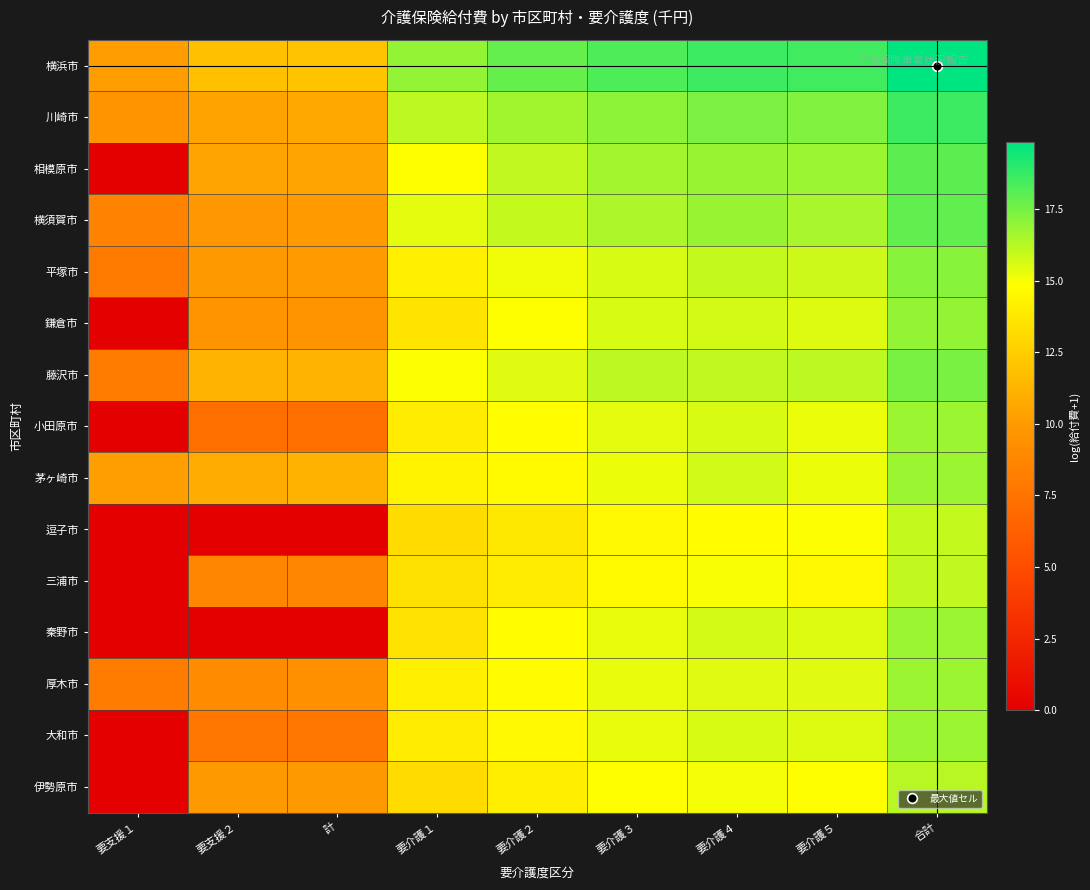

Reading right to left, extract all data points from this chart.

横浜市: 合計=19.8	要介護５=18.5	要介護４=18.7	要介護３=18.3	要介護２=17.9	要介護１=16.9	計=12.0	要支援２=11.8	要支援１=10.1
川崎市: 合計=18.6	要介護５=17.3	要介護４=17.4	要介護３=17.1	要介護２=16.7	要介護１=16.2	計=10.8	要支援２=10.4	要支援１=9.5
相模原市: 合計=18.0	要介護５=16.7	要介護４=16.9	要介護３=16.6	要介護２=16.1	要介護１=14.9	計=10.5	要支援２=10.5	要支援１=0.0
横須賀市: 合計=18.0	要介護５=16.6	要介護４=16.8	要介護３=16.4	要介護２=16.0	要介護１=15.4	計=10.1	要支援２=9.8	要支援１=8.5
平塚市: 合計=17.1	要介護５=15.8	要介護４=16.0	要介護３=15.6	要介護２=15.1	要介護１=14.2	計=10.1	要支援２=9.9	要支援１=8.0
鎌倉市: 合計=16.9	要介護５=15.5	要介護４=15.7	要介護３=15.6	要介護２=14.9	要介護１=13.6	計=9.6	要支援２=9.6	要支援１=0.0
藤沢市: 合計=17.5	要介護５=16.2	要介護４=16.1	要介護３=16.1	要介護２=15.5	要介護１=14.9	計=11.3	要支援２=11.2	要支援１=8.1
小田原市: 合計=16.8	要介護５=15.2	要介護４=15.6	要介護３=15.4	要介護２=14.8	要介護１=14.0	計=7.2	要支援２=7.2	要支援１=0.0
茅ヶ崎市: 合計=16.8	要介護５=15.3	要介護４=15.7	要介護３=15.2	要介護２=14.6	要介護１=14.3	計=11.2	要支援２=10.8	要支援１=10.2
逗子市: 合計=16.0	要介護５=14.9	要介護４=14.8	要介護３=14.5	要介護２=13.7	要介護１=13.1	計=0.0	要支援２=0.0	要支援１=0.0
三浦市: 合計=16.1	要介護５=14.6	要介護４=15.0	要介護３=14.6	要介護２=14.0	要介護１=13.5	計=8.8	要支援２=8.8	要支援１=0.0
秦野市: 合計=16.8	要介護５=15.5	要介護４=15.7	要介護３=15.3	要介護２=14.7	要介護１=13.5	計=0.0	要支援２=0.0	要支援１=0.0
厚木市: 合計=16.7	要介護５=15.4	要介護４=15.5	要介護３=15.3	要介護２=14.7	要介護１=14.2	計=9.4	要支援２=9.1	要支援１=8.1
大和市: 合計=16.8	要介護５=15.5	要介護４=15.6	要介護３=15.3	要介護２=14.6	要介護１=14.0	計=7.7	要支援２=7.7	要支援１=0.0
伊勢原市: 合計=16.2	要介護５=14.9	要介護４=15.1	要介護３=14.8	要介護２=14.0	要介護１=13.1	計=9.9	要支援２=9.9	要支援１=0.0